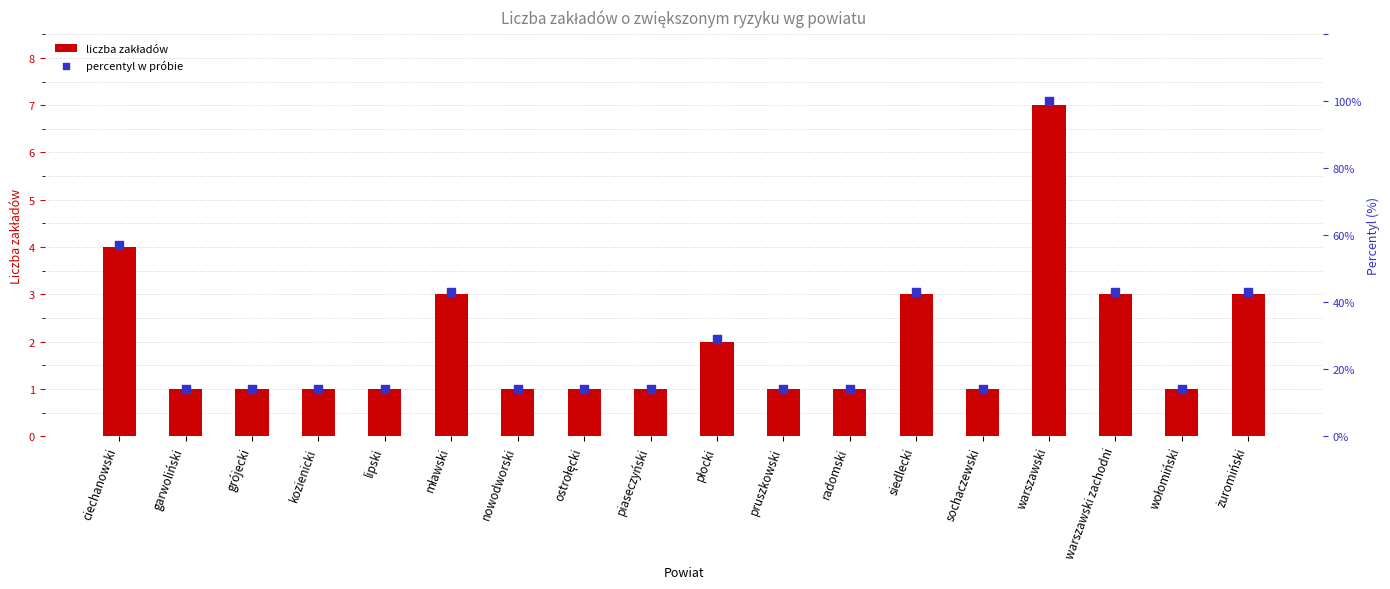

At which category is the sum across all series the highest?

warszawski